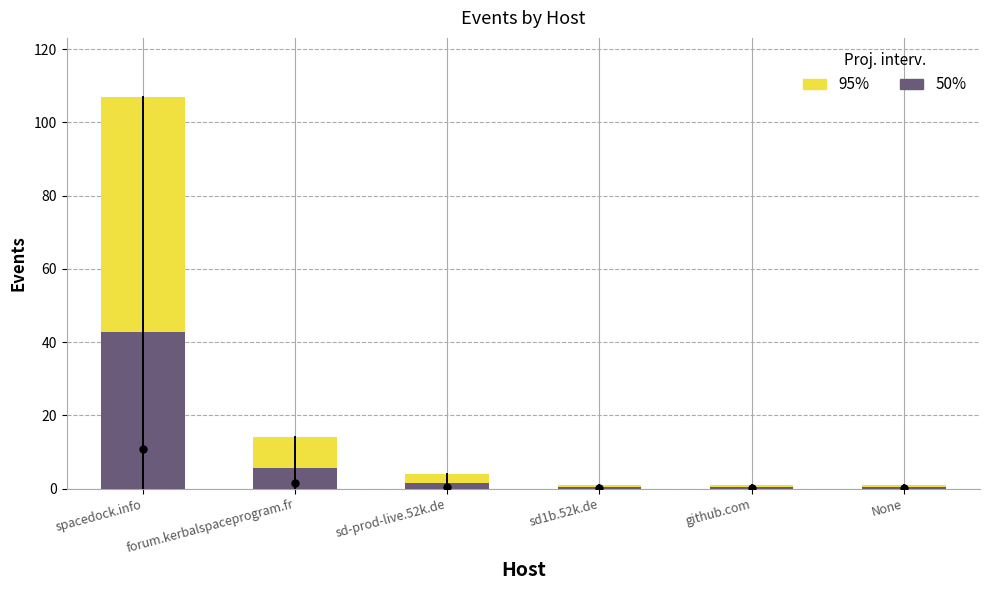

The 50% series shows 1.6 at sd-prod-live.52k.de. True or false?

True